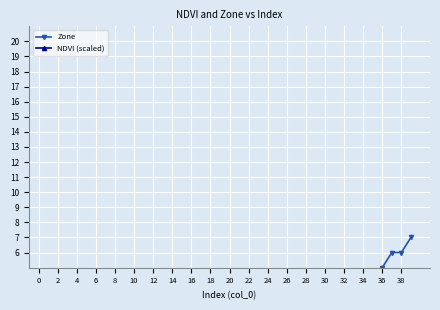

Between 37 and 30, which is larger?

37